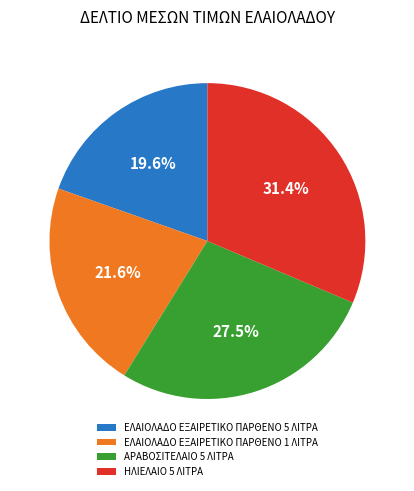

Rank the categories by value from lowest to highest.

ΕΛΑΙΟΛΑΔΟ ΕΞΑΙΡΕΤΙΚΟ ΠΑΡΘΕΝΟ 5 ΛΙΤΡΑ, ΕΛΑΙΟΛΑΔΟ ΕΞΑΙΡΕΤΙΚΟ ΠΑΡΘΕΝΟ 1 ΛΙΤΡΑ, ΑΡΑΒΟΣΙΤΕΛΑΙΟ 5 ΛΙΤΡΑ, ΗΛΙΕΛΑΙΟ 5 ΛΙΤΡΑ